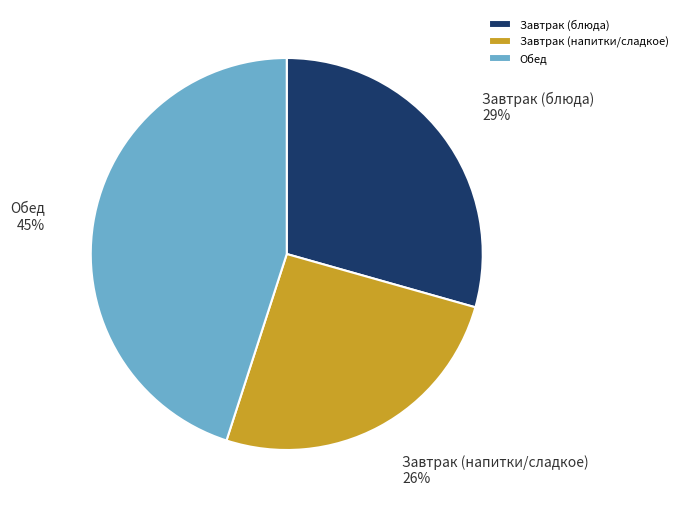

What is the largest slice in the pie chart?

Обед